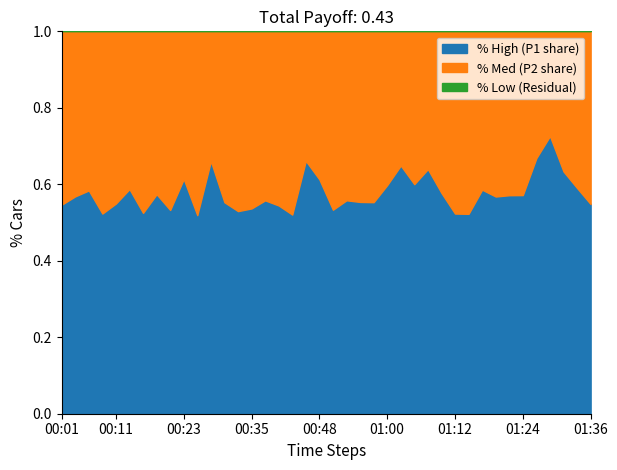

Is it true that P1 equals 1.1 at 01:32?

False